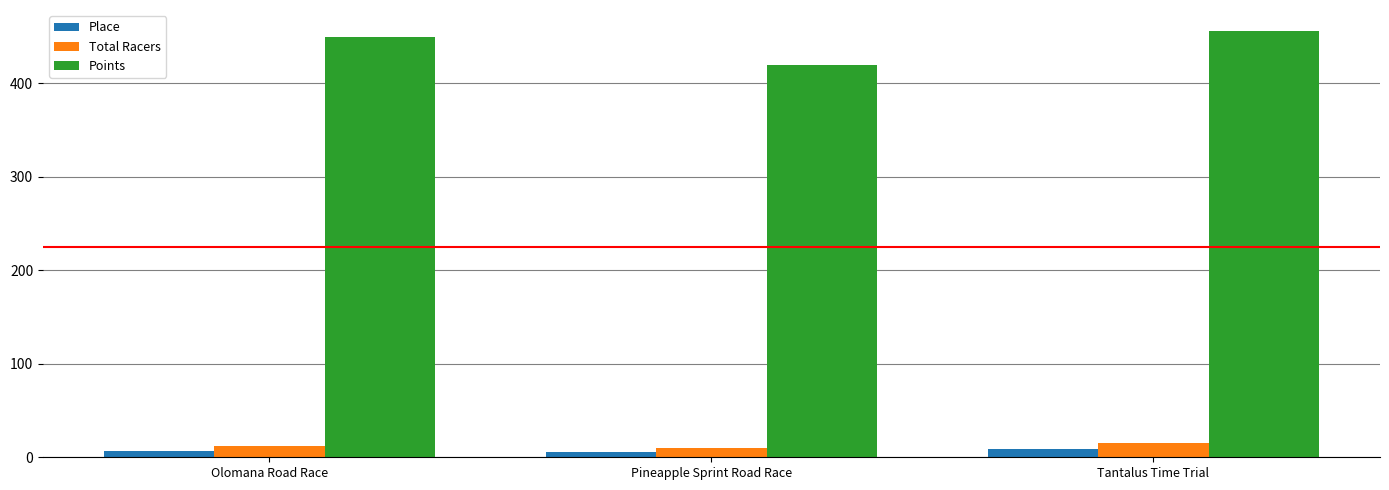

Where is Points nearest to the value 437?

Olomana Road Race